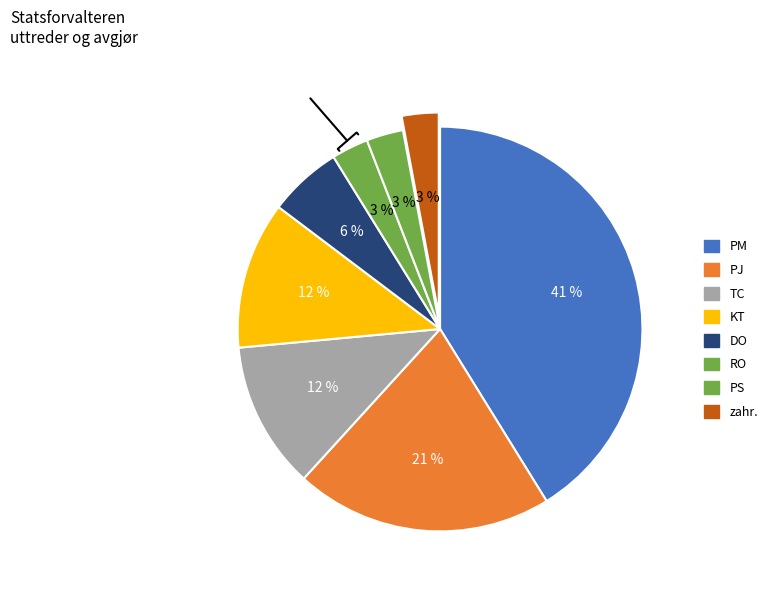

Does any single category account for the majority?

No